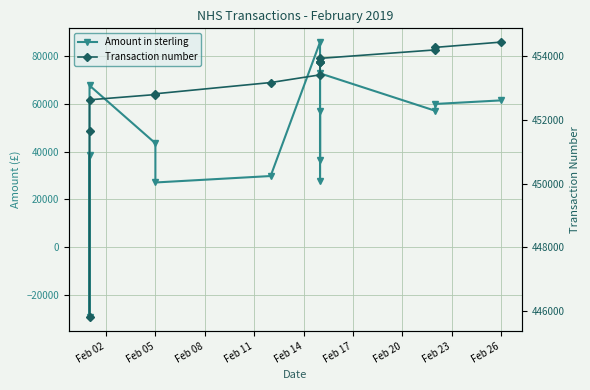

How many lines are shown in the chart?

2